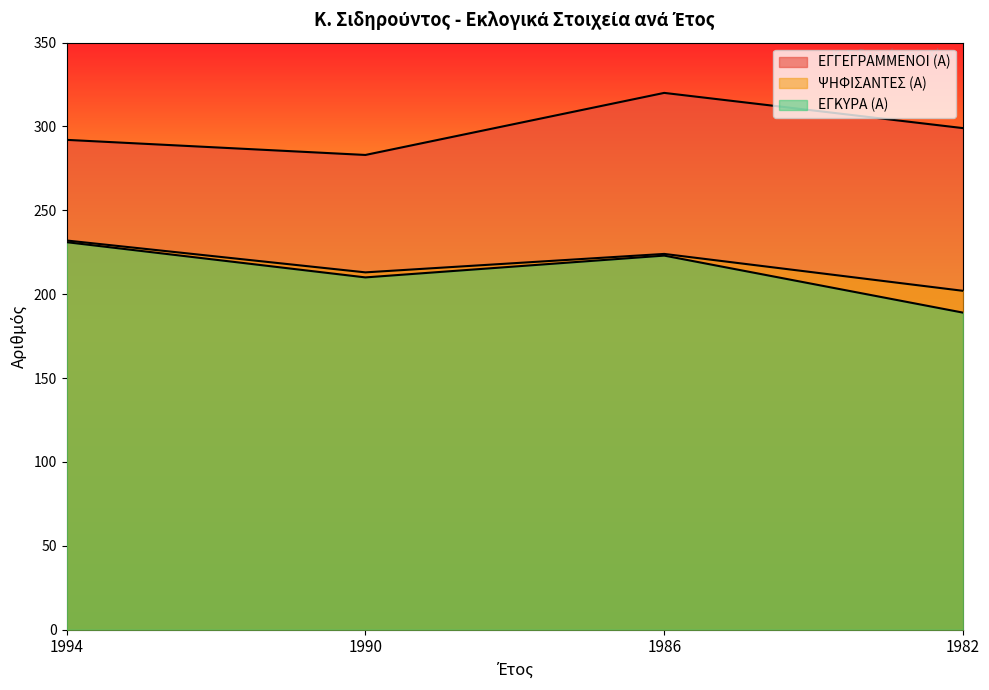

Which series has the largest total across all categories?

ΕΓΓΕΓΡΑΜΜΕΝΟΙ (Α)